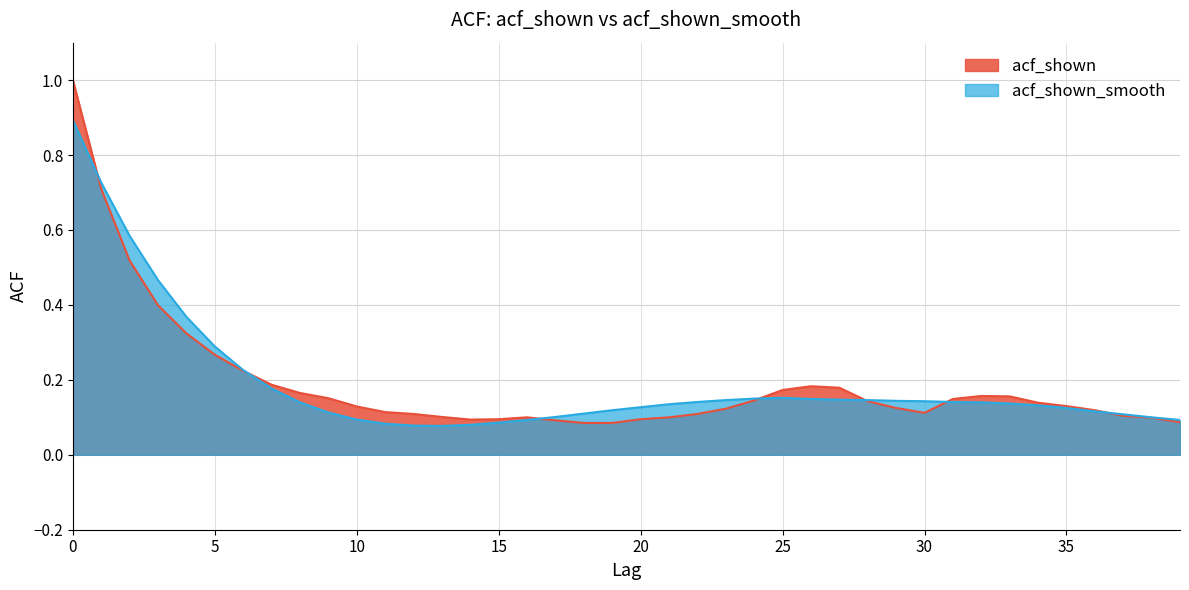

What is the difference between the maximum and minimum values in the acf_shown_smooth series?

0.8